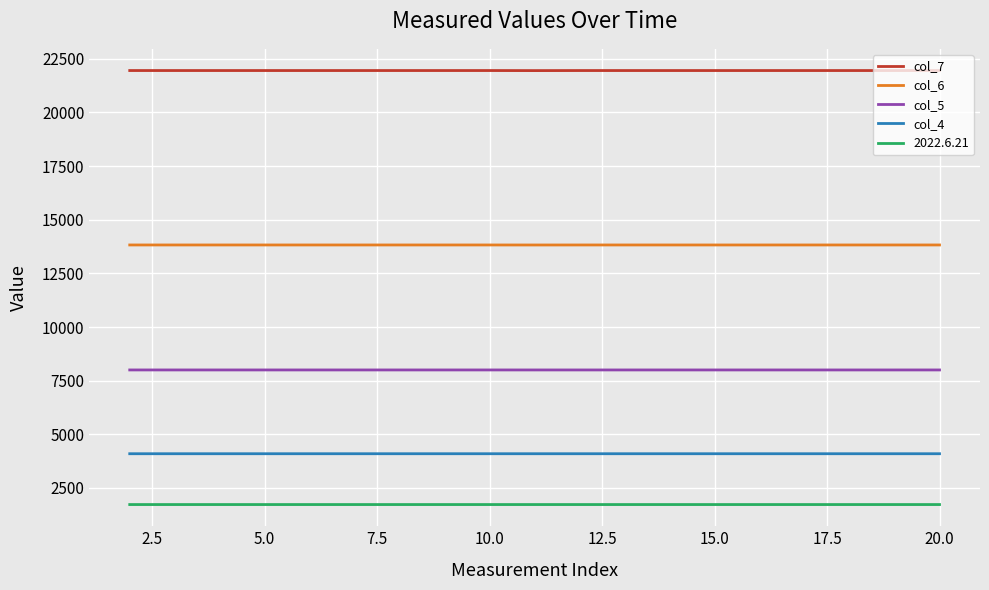

What is the minimum value for 2022.6.21?

1727.9